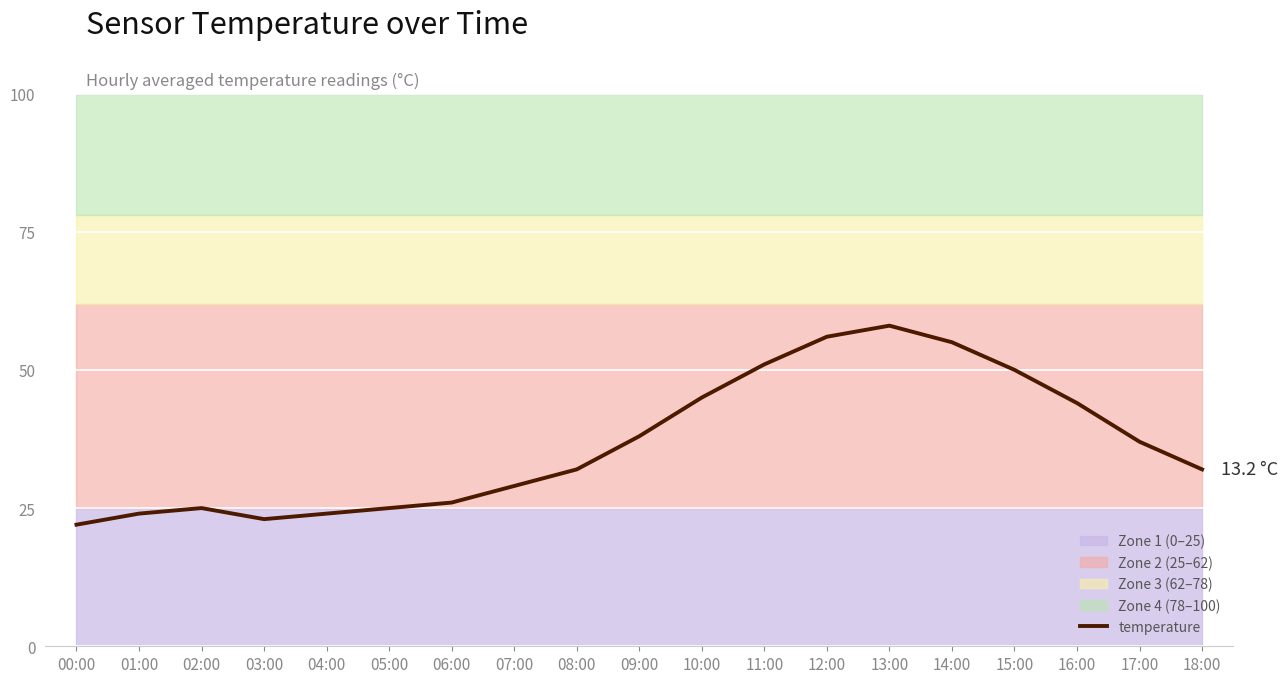

What is the label of the 7th point from the left?

06:00